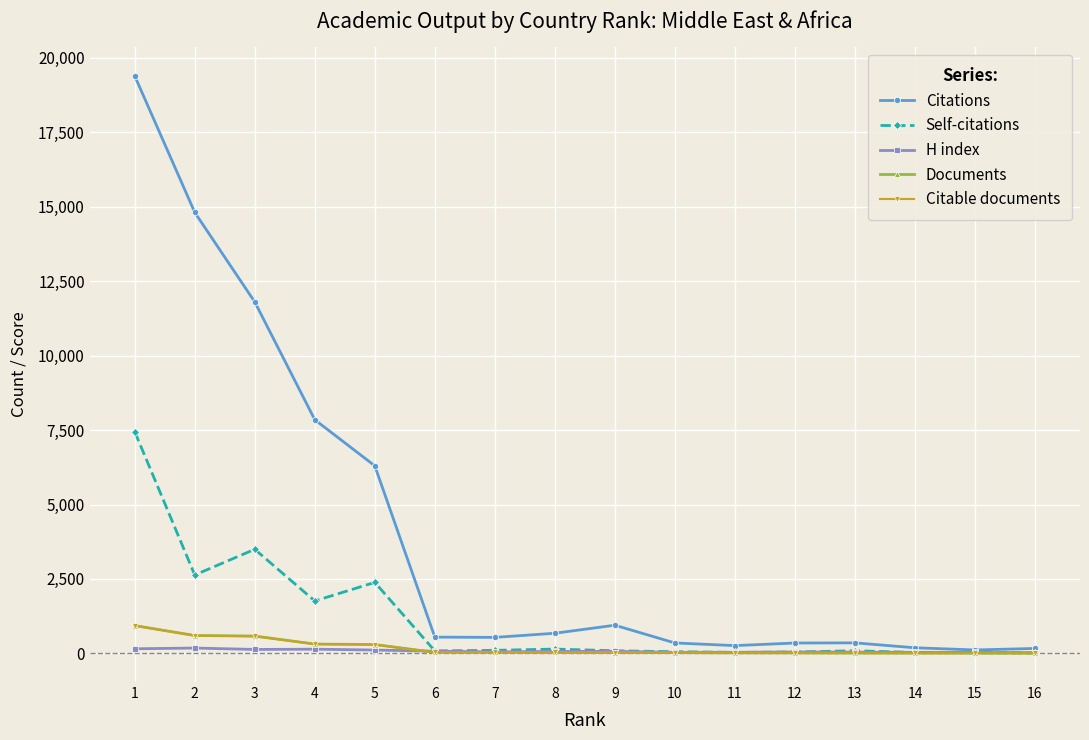

Which series has the largest total across all categories?

Citations